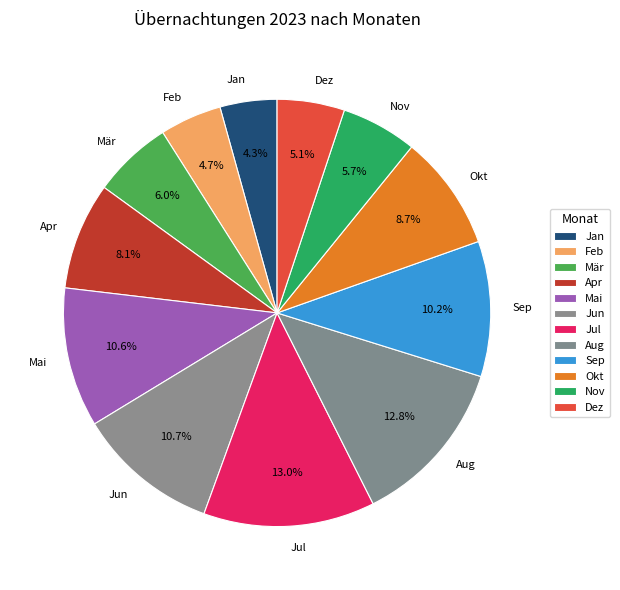

Do Sep and Mär together represent more than half of the pie?

No